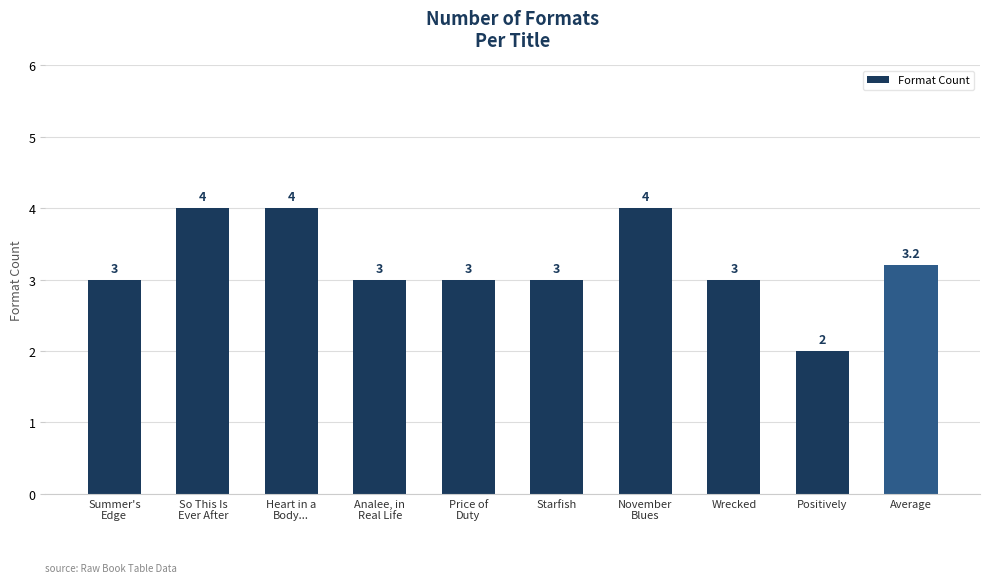

Is it true that the value at Starfish is 5.3?

False